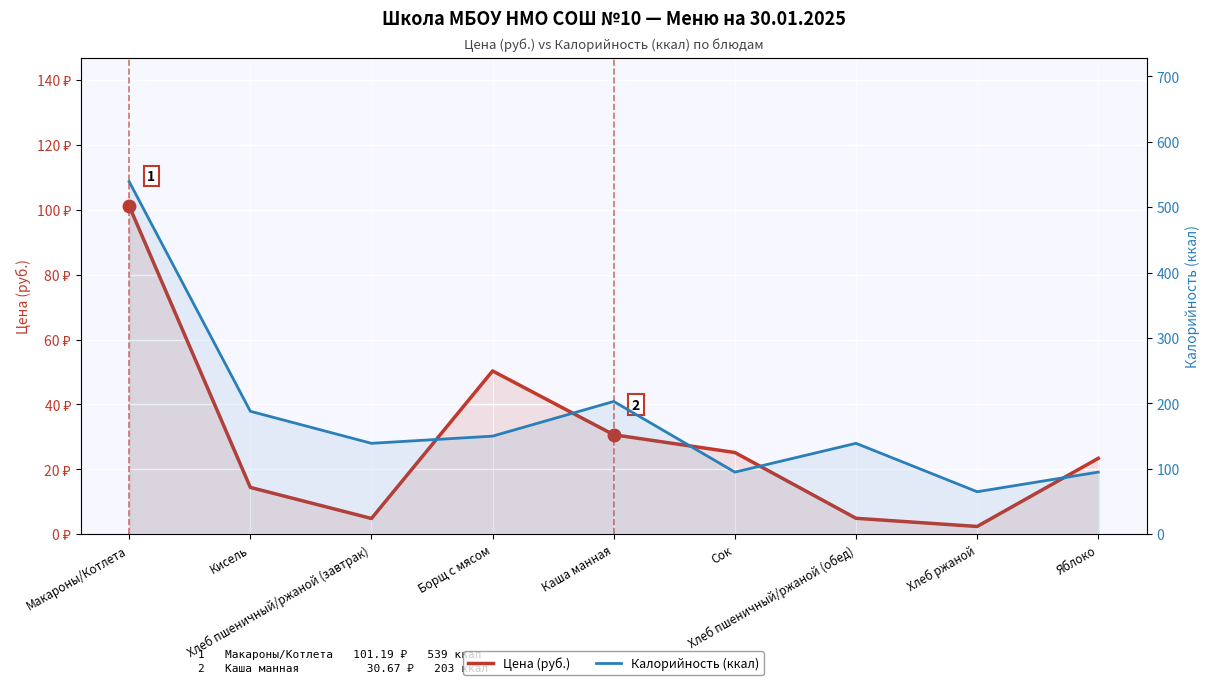

Reading left to right, transcribe all the data shown in this chart.

Цена (руб.): Макароны/Котлета=101.2	Кисель=14.4	Хлеб пшеничный/ржаной (завтрак)=4.9	Борщ с мясом=50.3	Каша манная=30.7	Сок=25.2	Хлеб пшеничный/ржаной (обед)=4.9	Хлеб ржаной=2.4	Яблоко=23.4
Калорийность (ккал): Макароны/Котлета=539.0	Кисель=188.0	Хлеб пшеничный/ржаной (завтрак)=139.0	Борщ с мясом=150.0	Каша манная=203.0	Сок=95.0	Хлеб пшеничный/ржаной (обед)=139.0	Хлеб ржаной=65.0	Яблоко=95.0